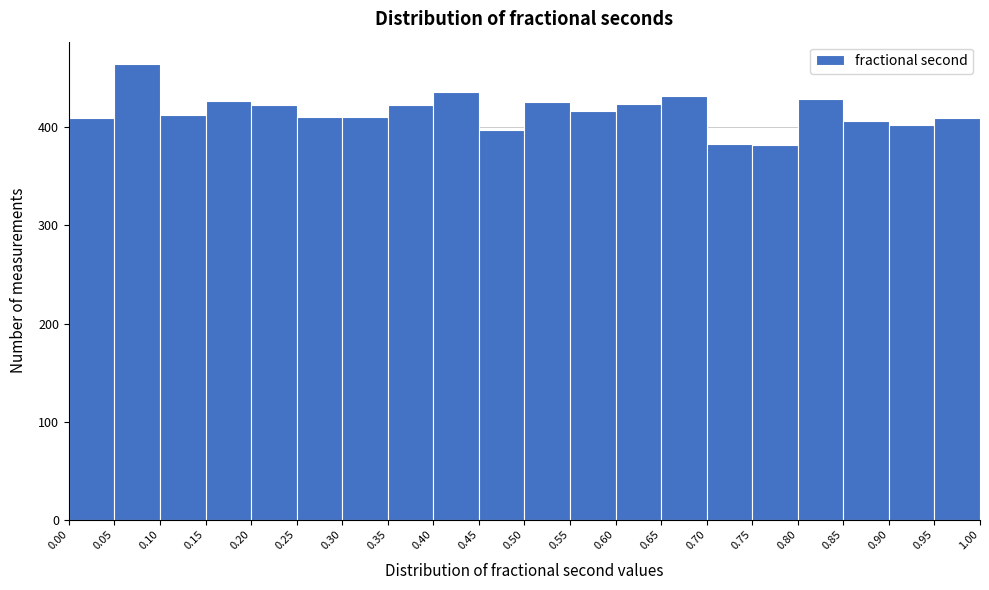

Reading left to right, transcribe this chart: for each bar, give the range it covers on the x-axis and its height. The values are not printed on the chart, so give them approximately, as read against the axis.

0.00 to 0.05: 410
0.05 to 0.10: 460
0.10 to 0.15: 410
0.15 to 0.20: 430
0.20 to 0.25: 420
0.25 to 0.30: 410
0.30 to 0.35: 410
0.35 to 0.40: 420
0.40 to 0.45: 440
0.45 to 0.50: 400
0.50 to 0.55: 430
0.55 to 0.60: 420
0.60 to 0.65: 420
0.65 to 0.70: 430
0.70 to 0.75: 380
0.75 to 0.80: 380
0.80 to 0.85: 430
0.85 to 0.90: 410
0.90 to 0.95: 400
0.95 to 1.00: 410